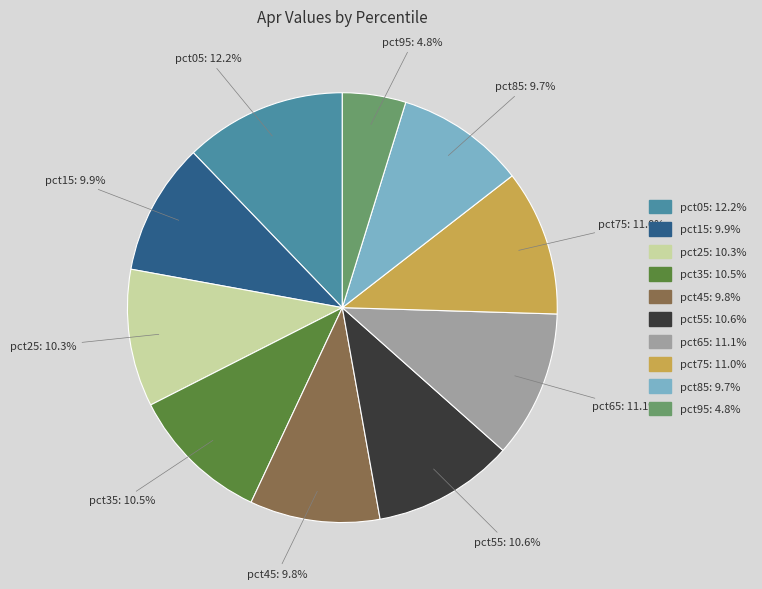

To the nearest percent, what is the combined percentage of pct35 and pct65?

22%